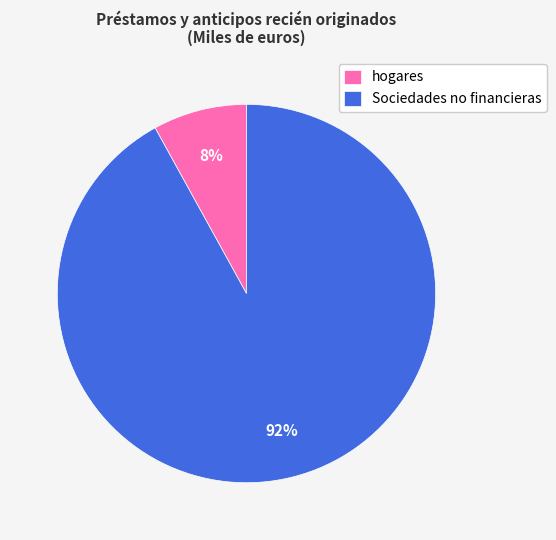

True or false: hogares accounts for 19% of the total.

False